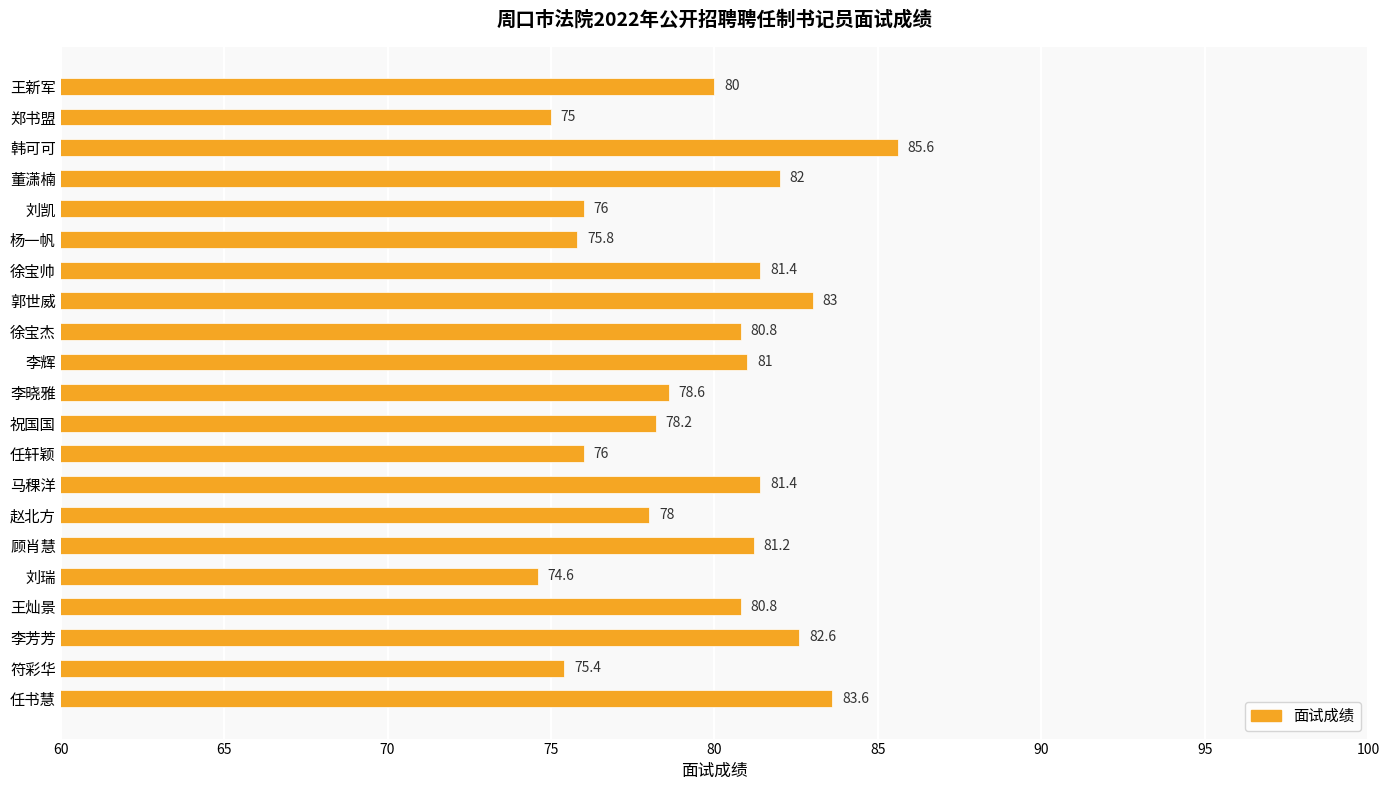

What is the average value?

79.6